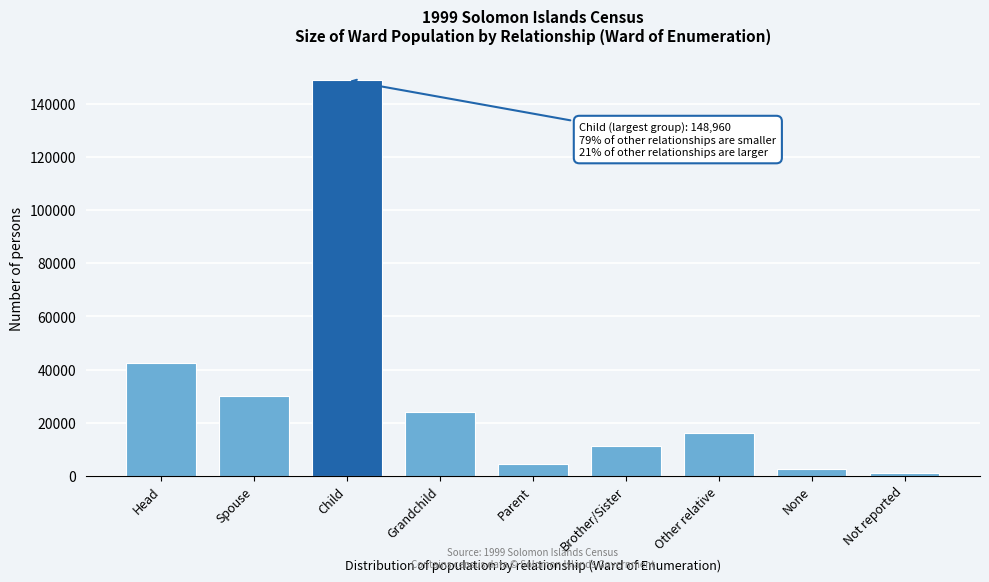

Reading left to right, extract all data points from this chart.

42423	30141	148960	24198	4613	11365	16279	2439	962